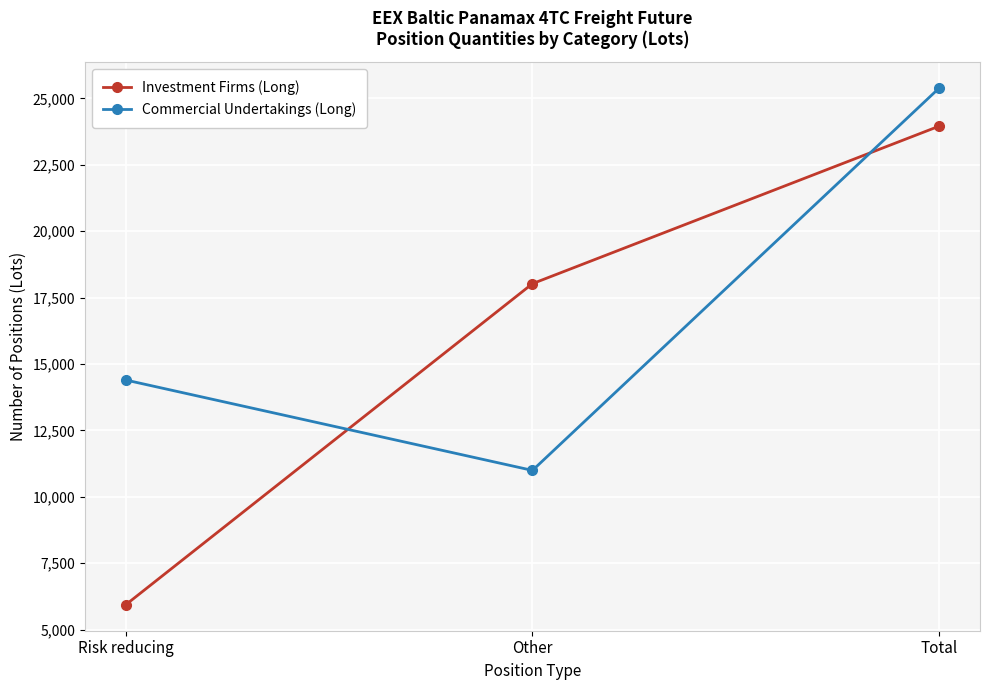

How many values in the Commercial Undertakings (Long) series are below 14397?

1